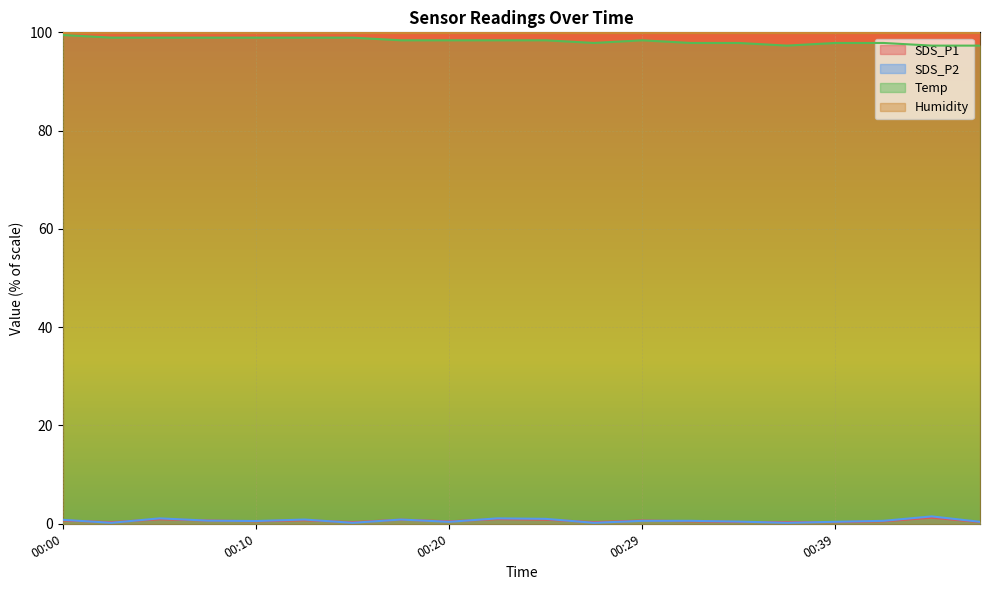

Read the SDS_P2 value at 00:37.

0.2